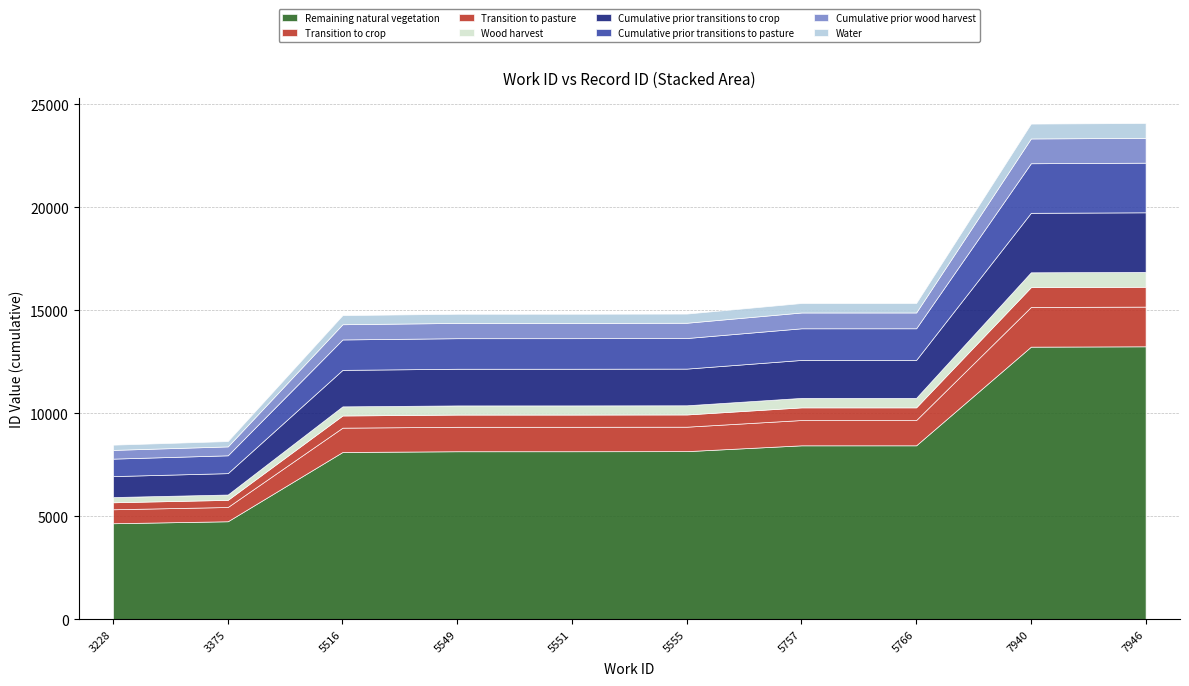

Rank the categories by value from lowest to highest.

3228, 3375, 5516, 5549, 5551, 5555, 5757, 5766, 7940, 7946